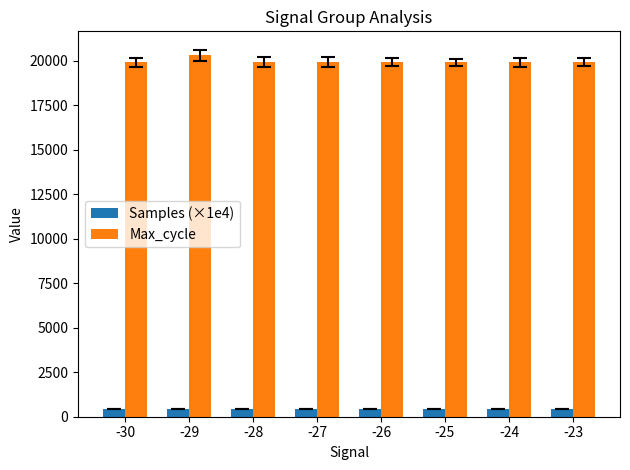

Does the chart contain stacked bars?

No